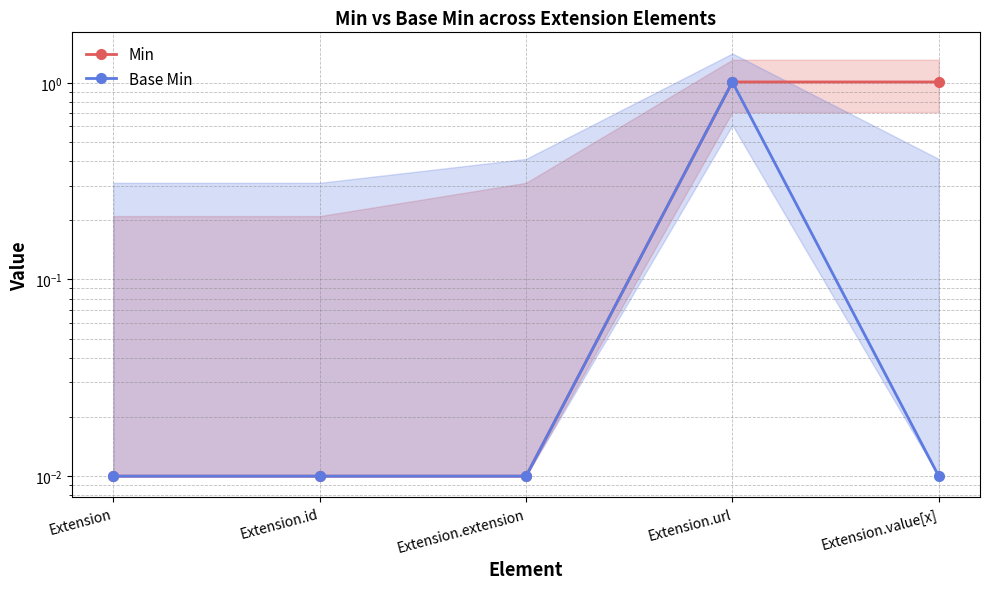

Where is Min nearest to the value 0?

Extension